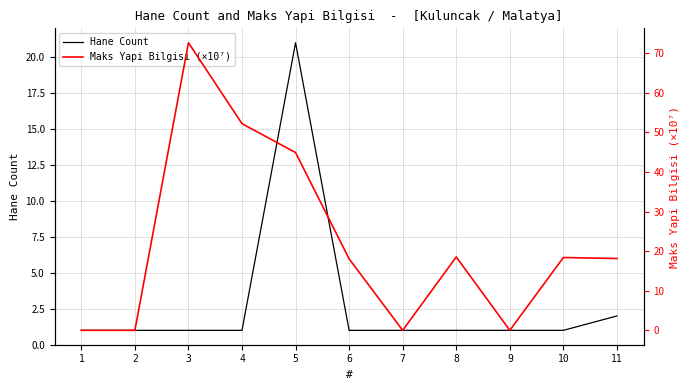

Which series has the widest spread of values?

Maks Yapi Bilgisi (×10⁷)